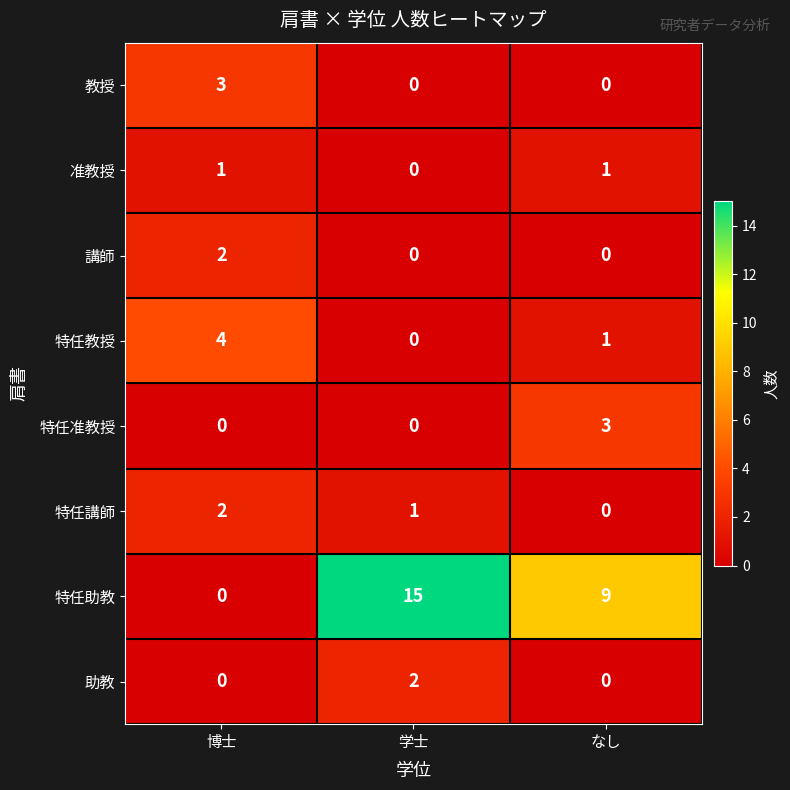

How many categories are shown in the chart?

3